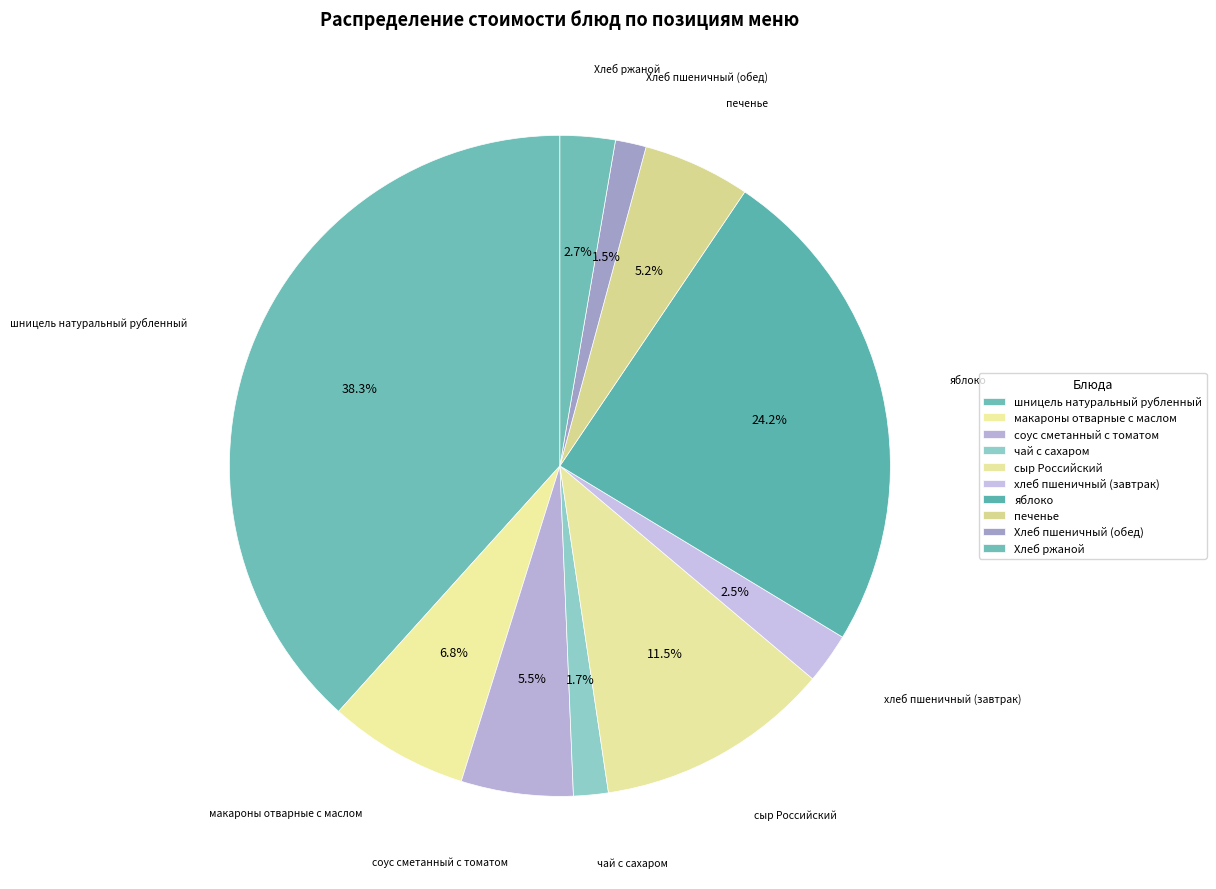

How many segments does this pie chart have?

10